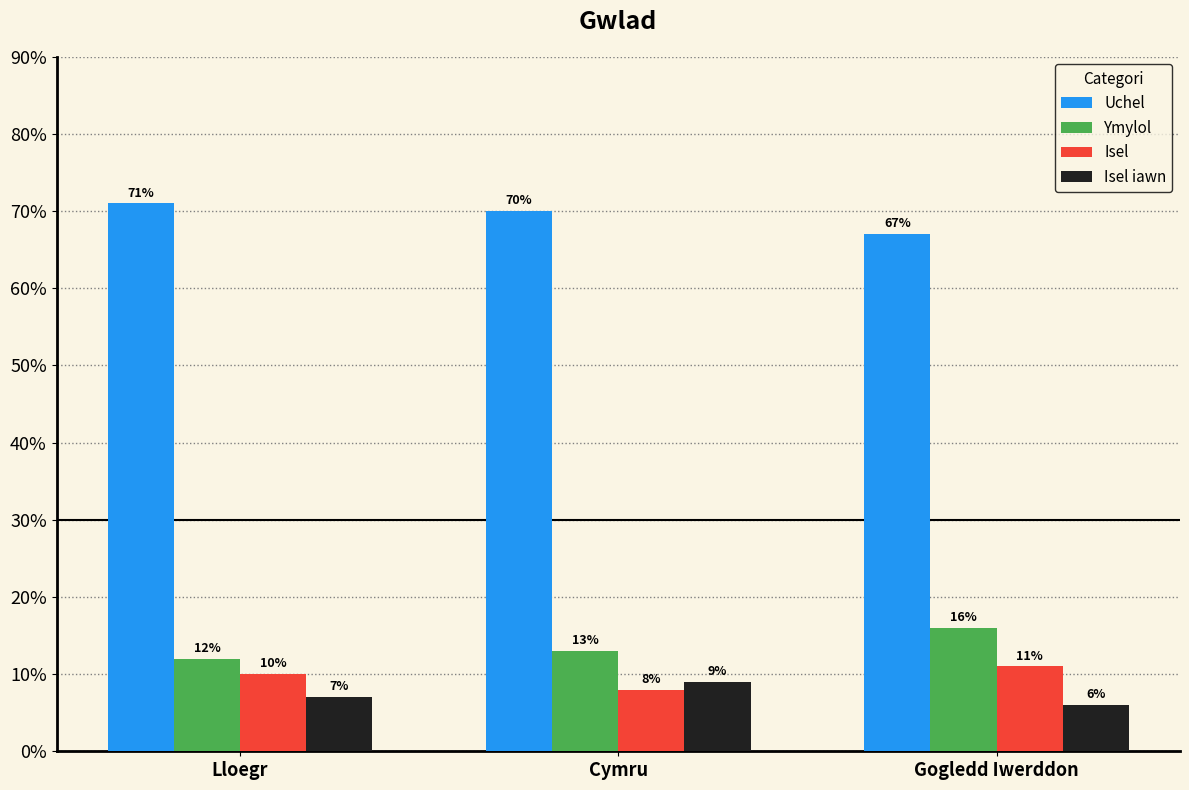

Is it true that Isel equals 11 at Gogledd Iwerddon?

True